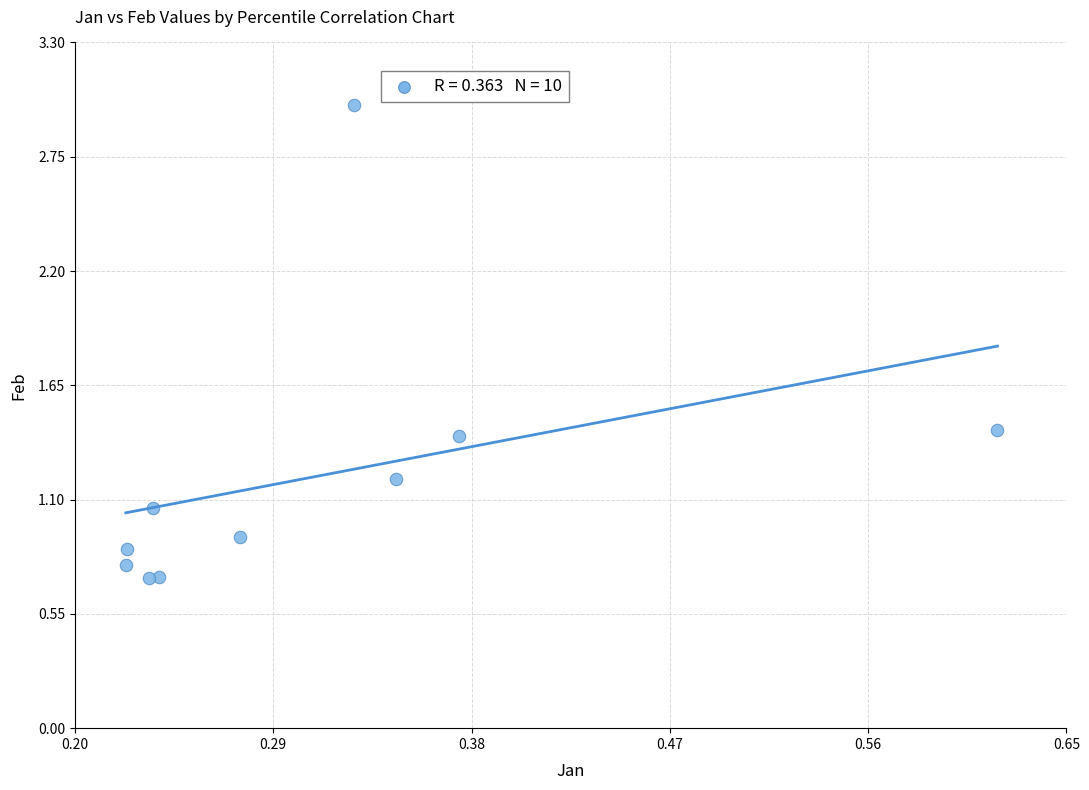

What is the range of X values (max minus min)?

0.4